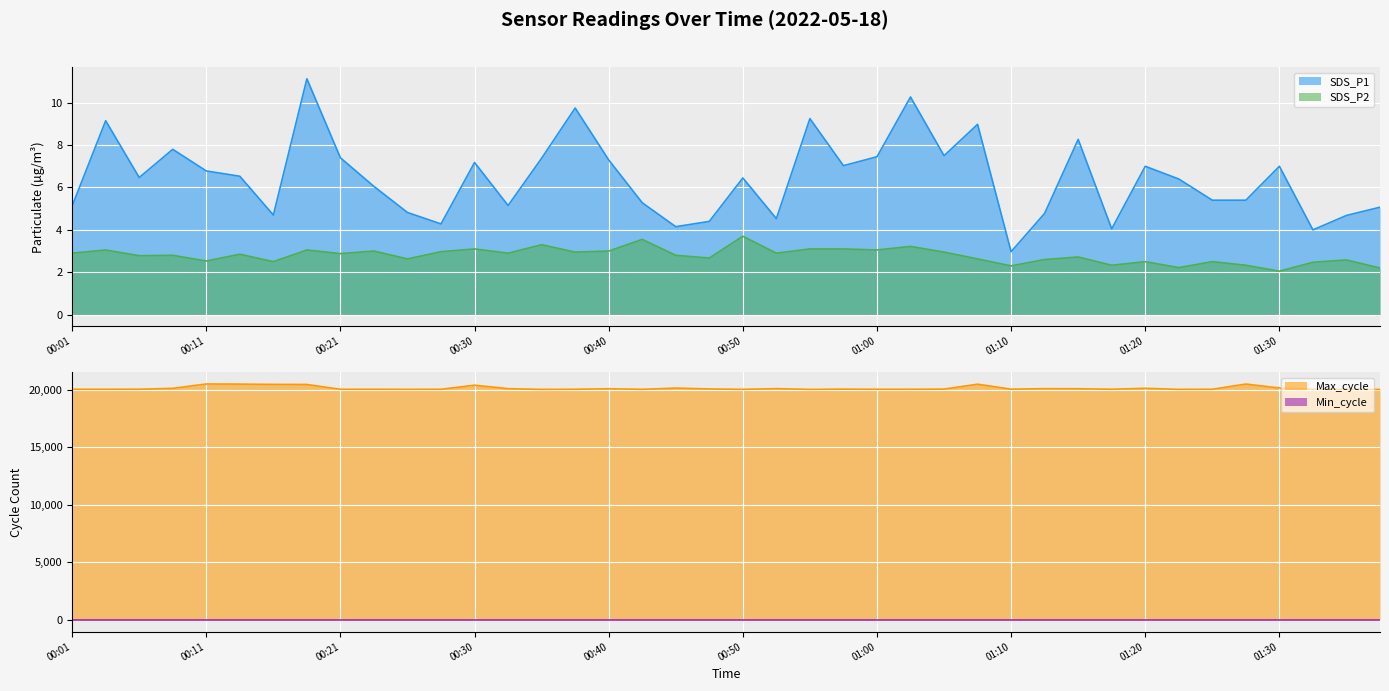

How many data points in SDS_P1 are above 6?

23